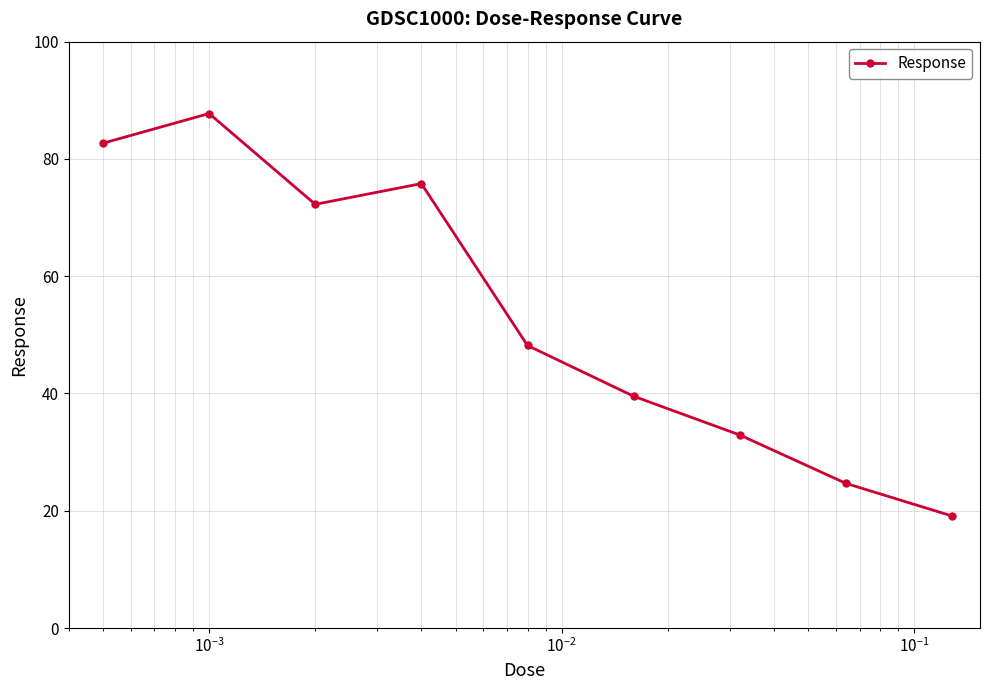

What is the value of the 9th point from the left?

19.1